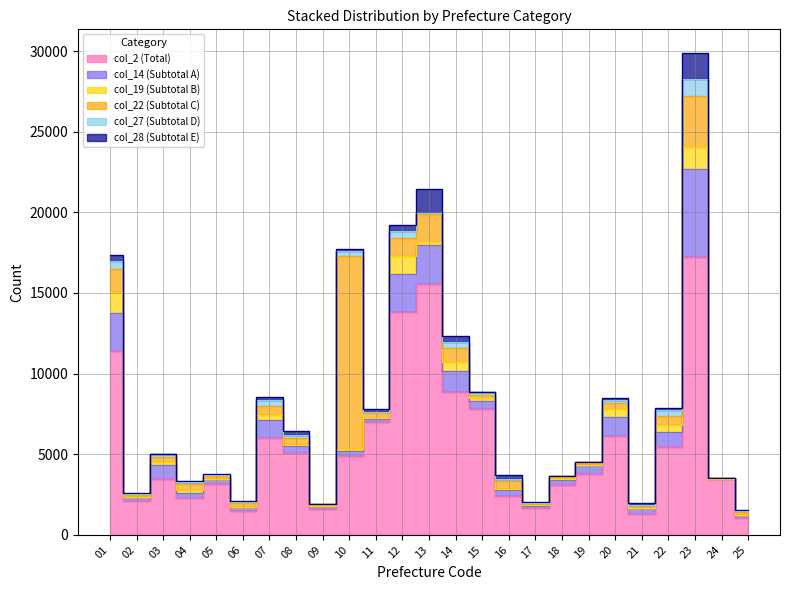

Rank the series at 10 from highest to lowest value.

col_22 (Subtotal C), col_2 (Total), col_14 (Subtotal A), col_27 (Subtotal D), col_28 (Subtotal E), col_19 (Subtotal B)